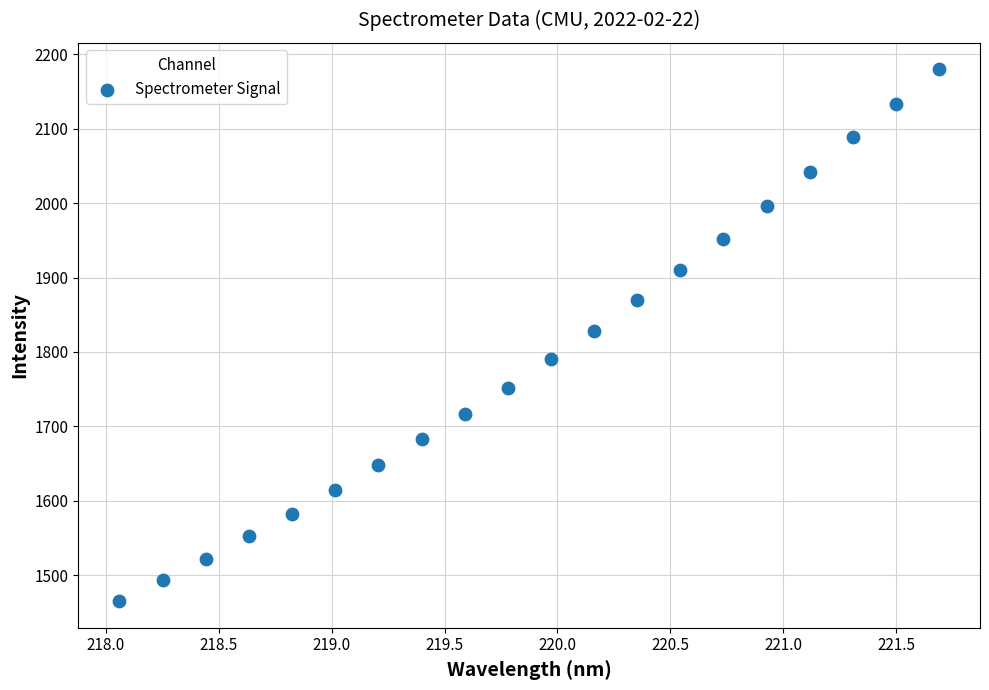

What is the range of X values (max minus min)?

3.6